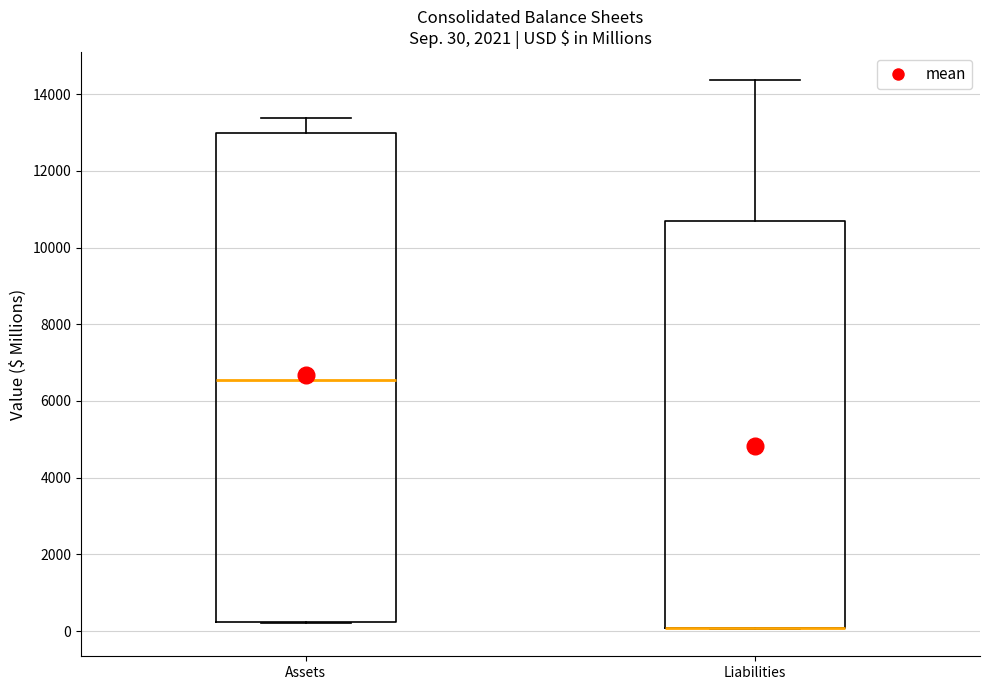

Which box is the tallest, from its lower edge to its upper edge?

Assets